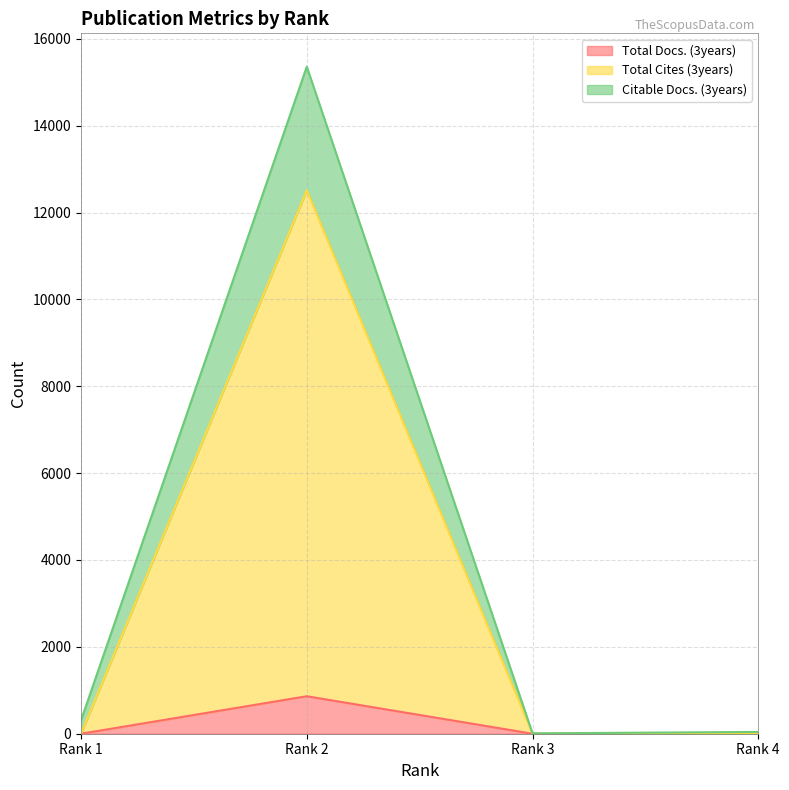

True or false: Total Cites (3years) and Citable Docs. (3years) cross at least once.

False